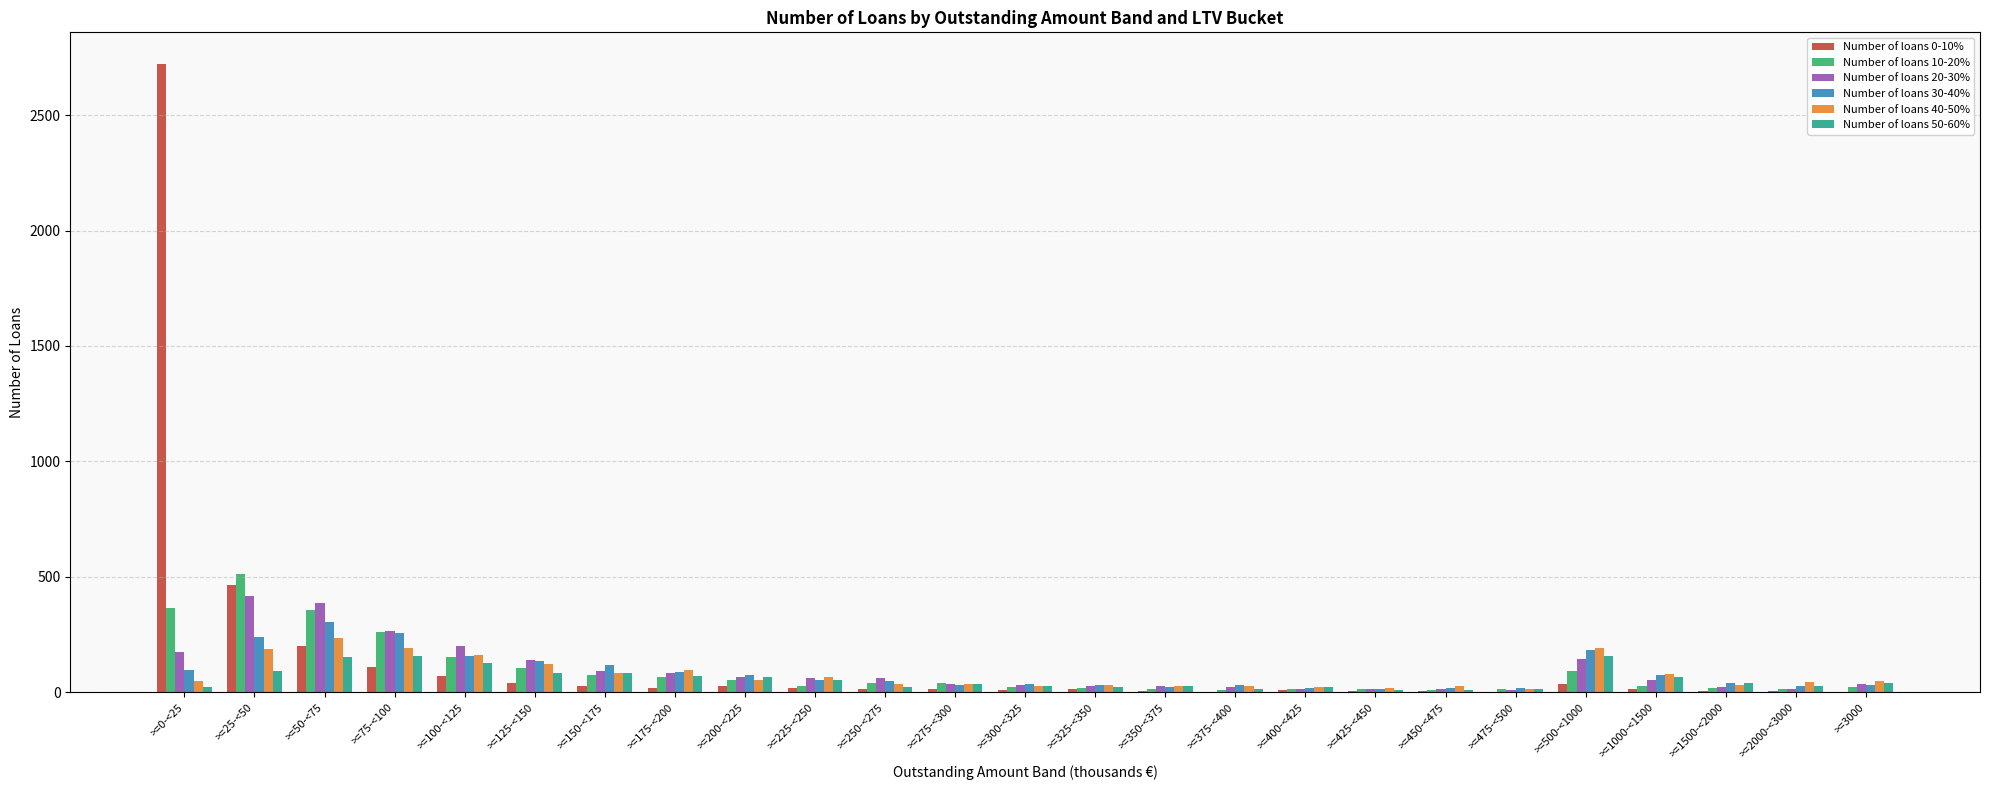

Is it true that Number of loans 20-30% equals 15 at >=425-<450?

True